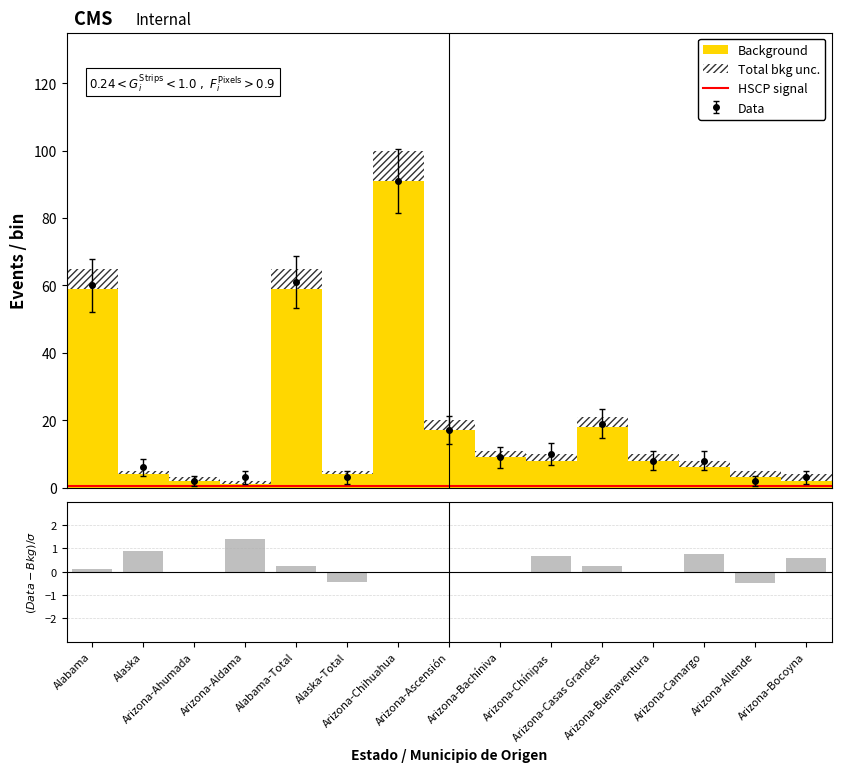

What is the highest value of the Data series?

91